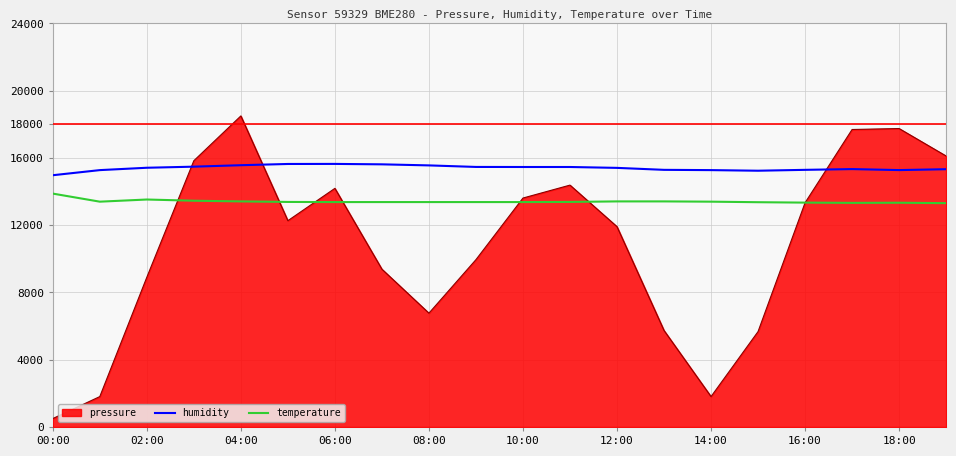

Does the chart have visible grid lines?

Yes